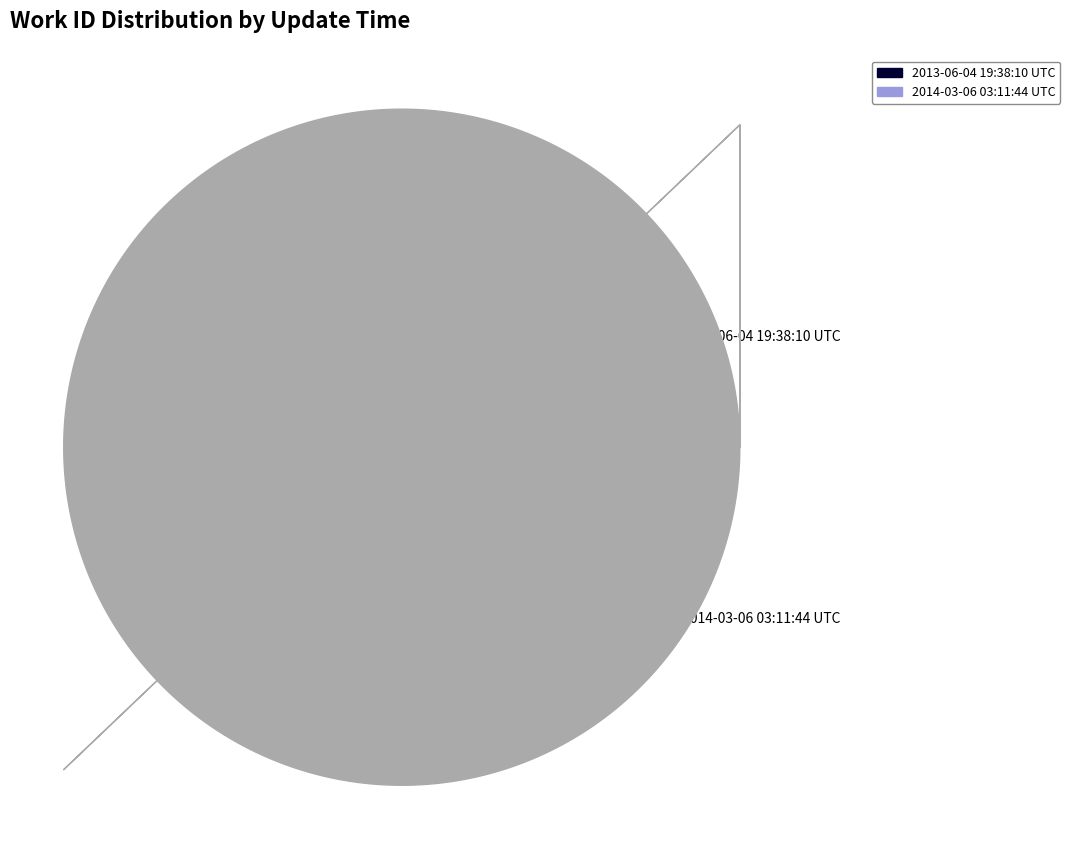

Which has a higher value, 2014-03-06 03:11:44 UTC or 2013-06-04 19:38:10 UTC?

2013-06-04 19:38:10 UTC